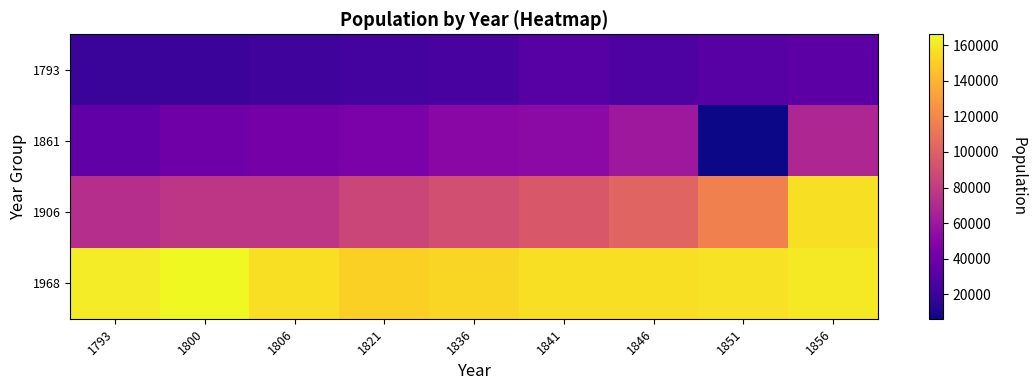

How many values in the 1861 series exceed 45426?

4